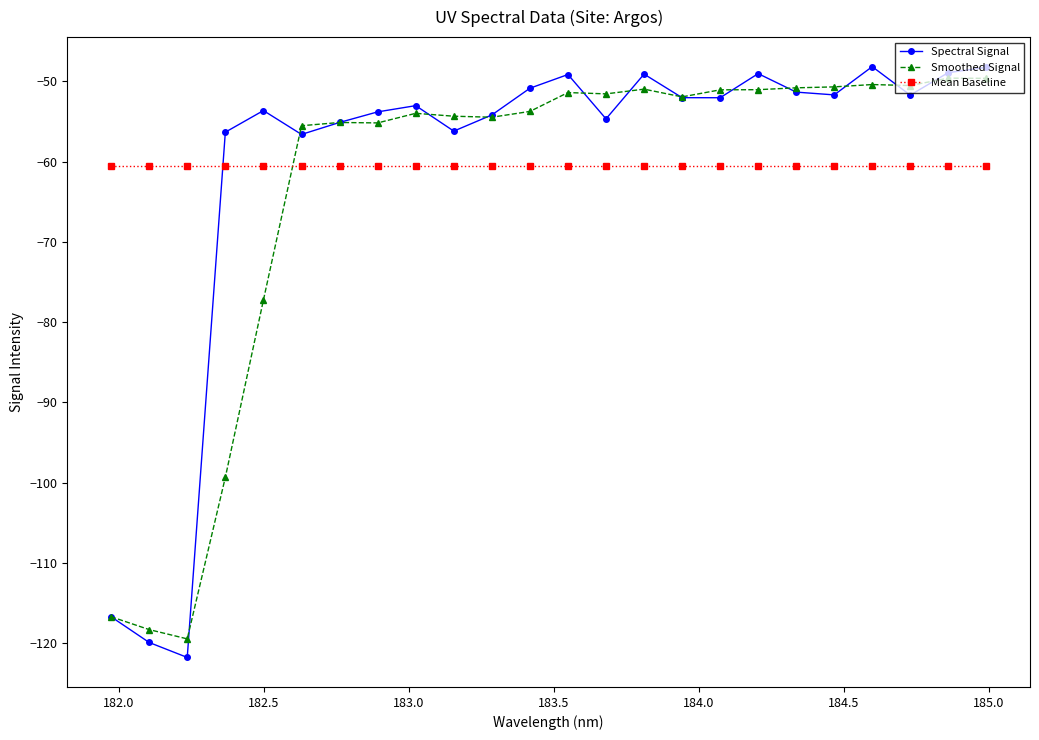

What is the value of the Spectral Signal point at the 22nd from the left?

-51.7